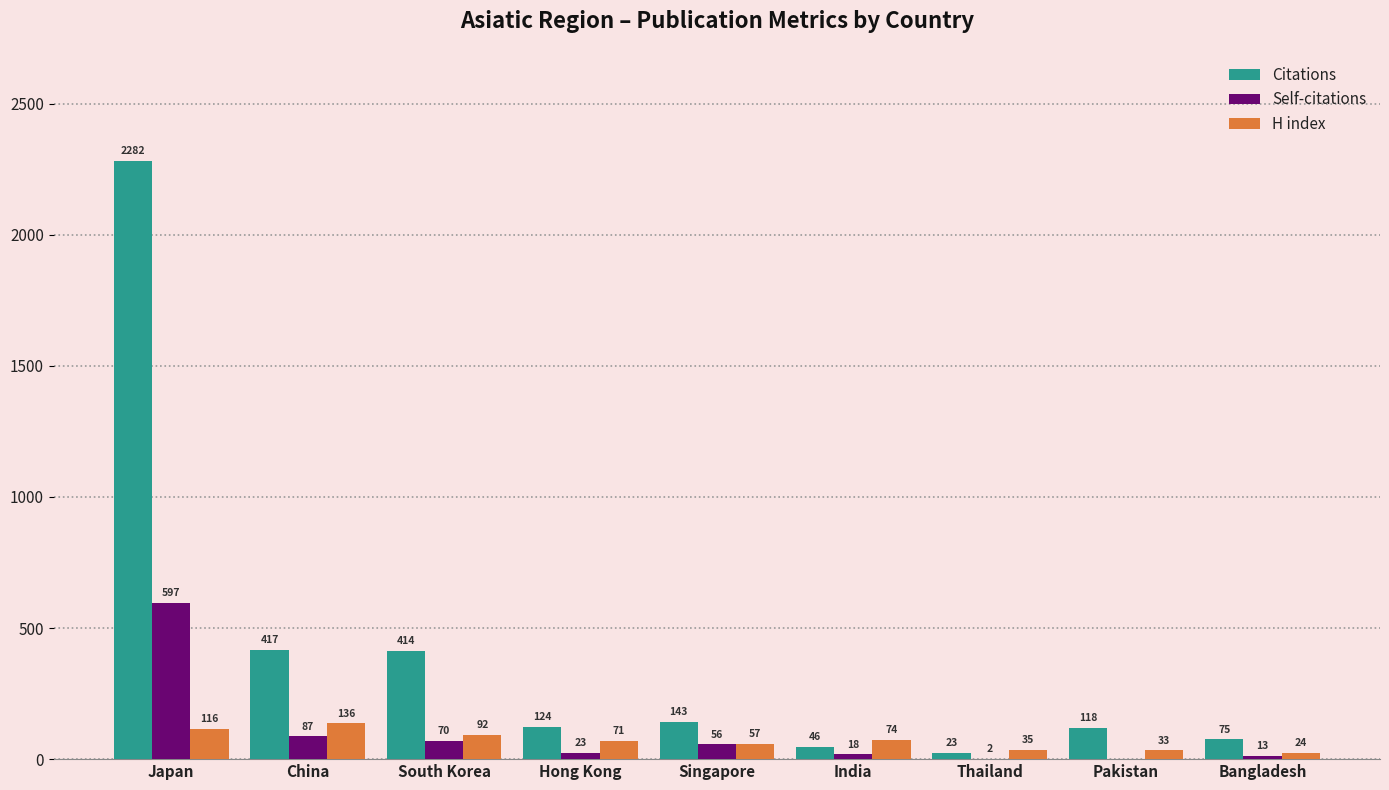

At which category is the sum across all series the highest?

Japan